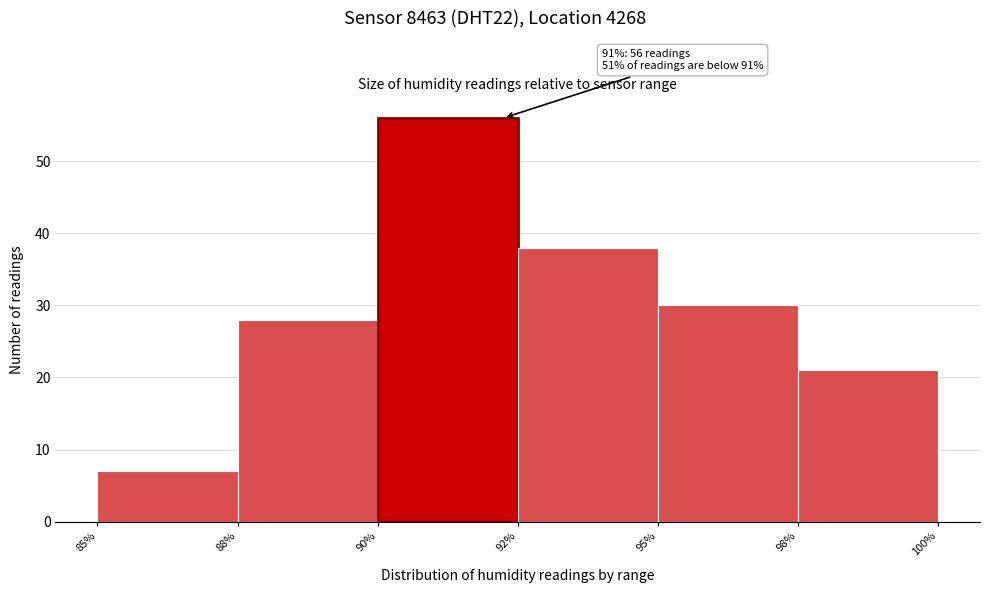

Reading left to right, transcribe all the data shown in this chart.

85%=7	88%=28	90%=56	92%=38	95%=30	98%=21